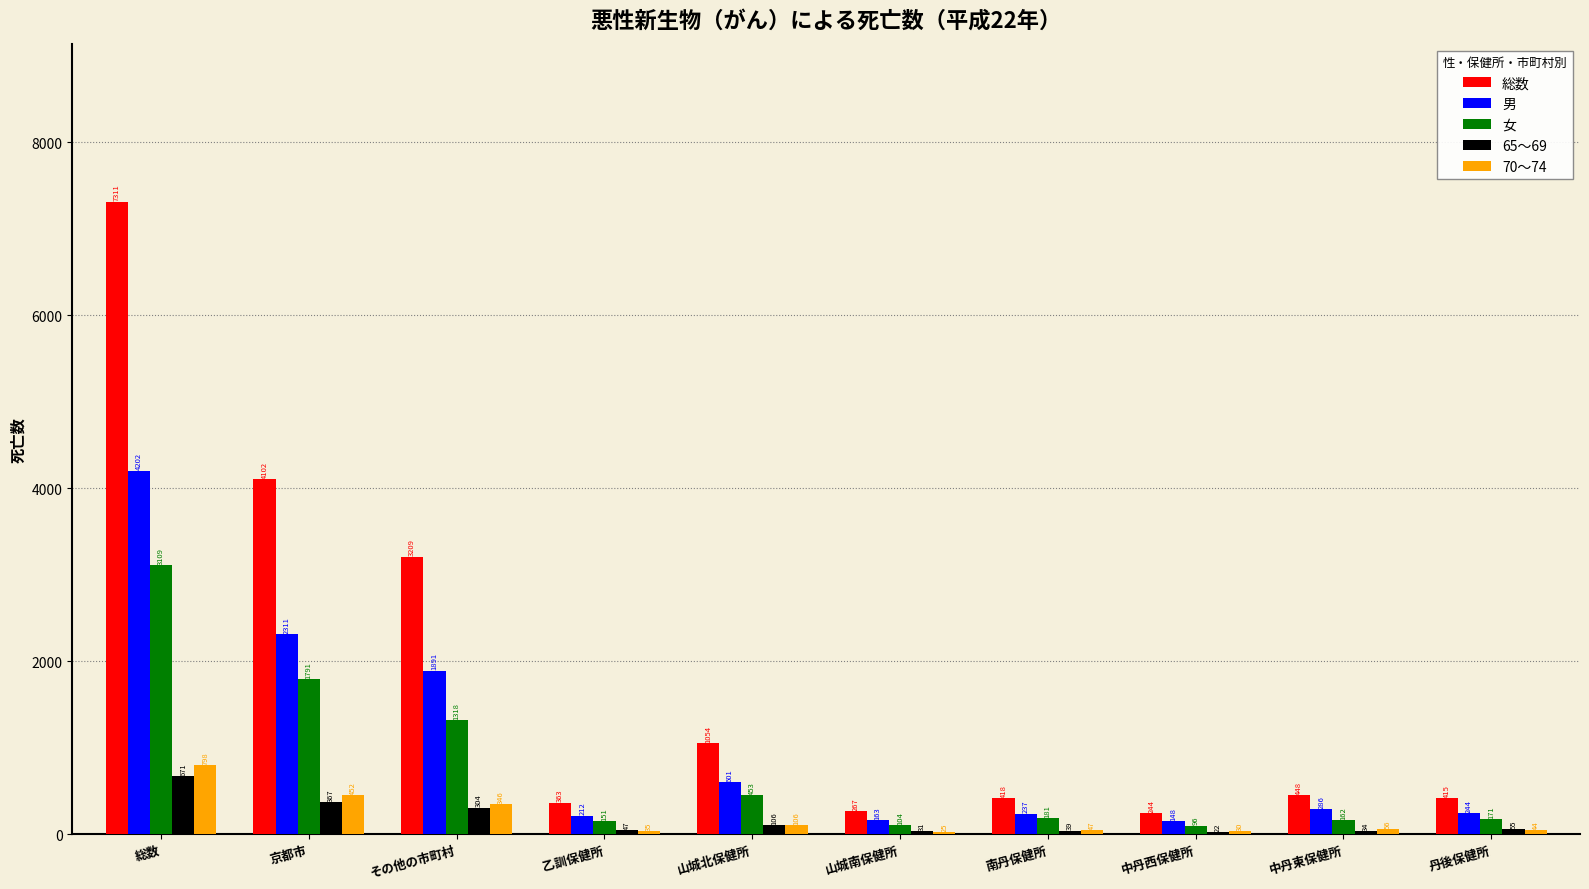

Reading left to right, list all the values displayed in this chart.

総数: 7311	4102	3209	363	1054	267	418	244	448	415
男: 4202	2311	1891	212	601	163	237	148	286	244
女: 3109	1791	1318	151	453	104	181	96	162	171
65～69: 671	367	304	47	106	31	39	22	34	55
70～74: 798	452	346	35	106	25	47	30	56	44